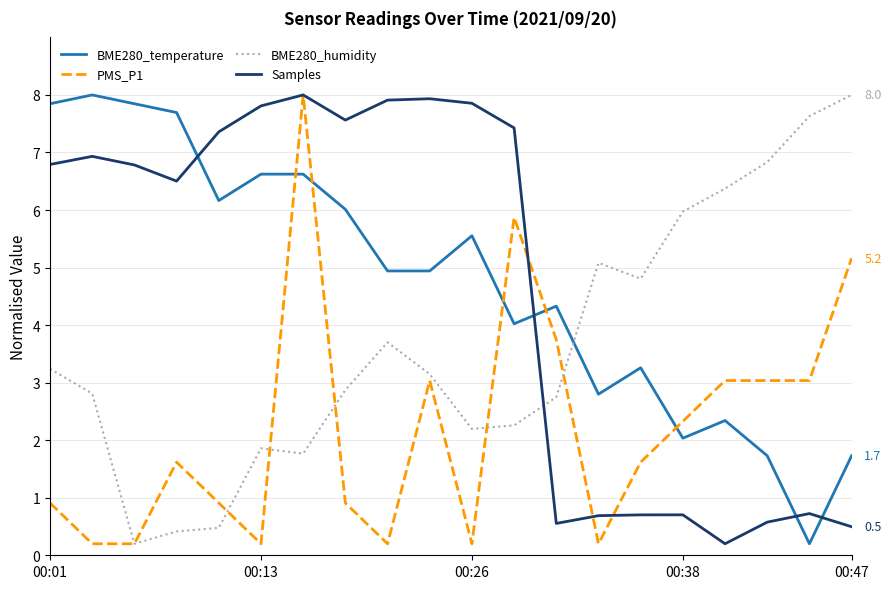

How many values in the Samples series are below 6?

8